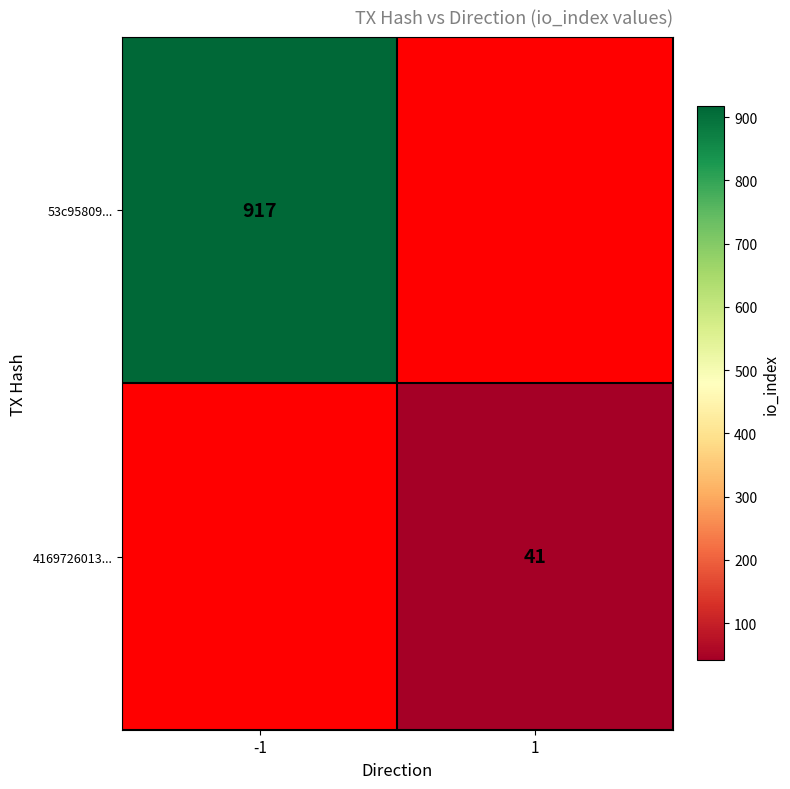

The value of 53c95809... at -1 is 917. True or false?

True